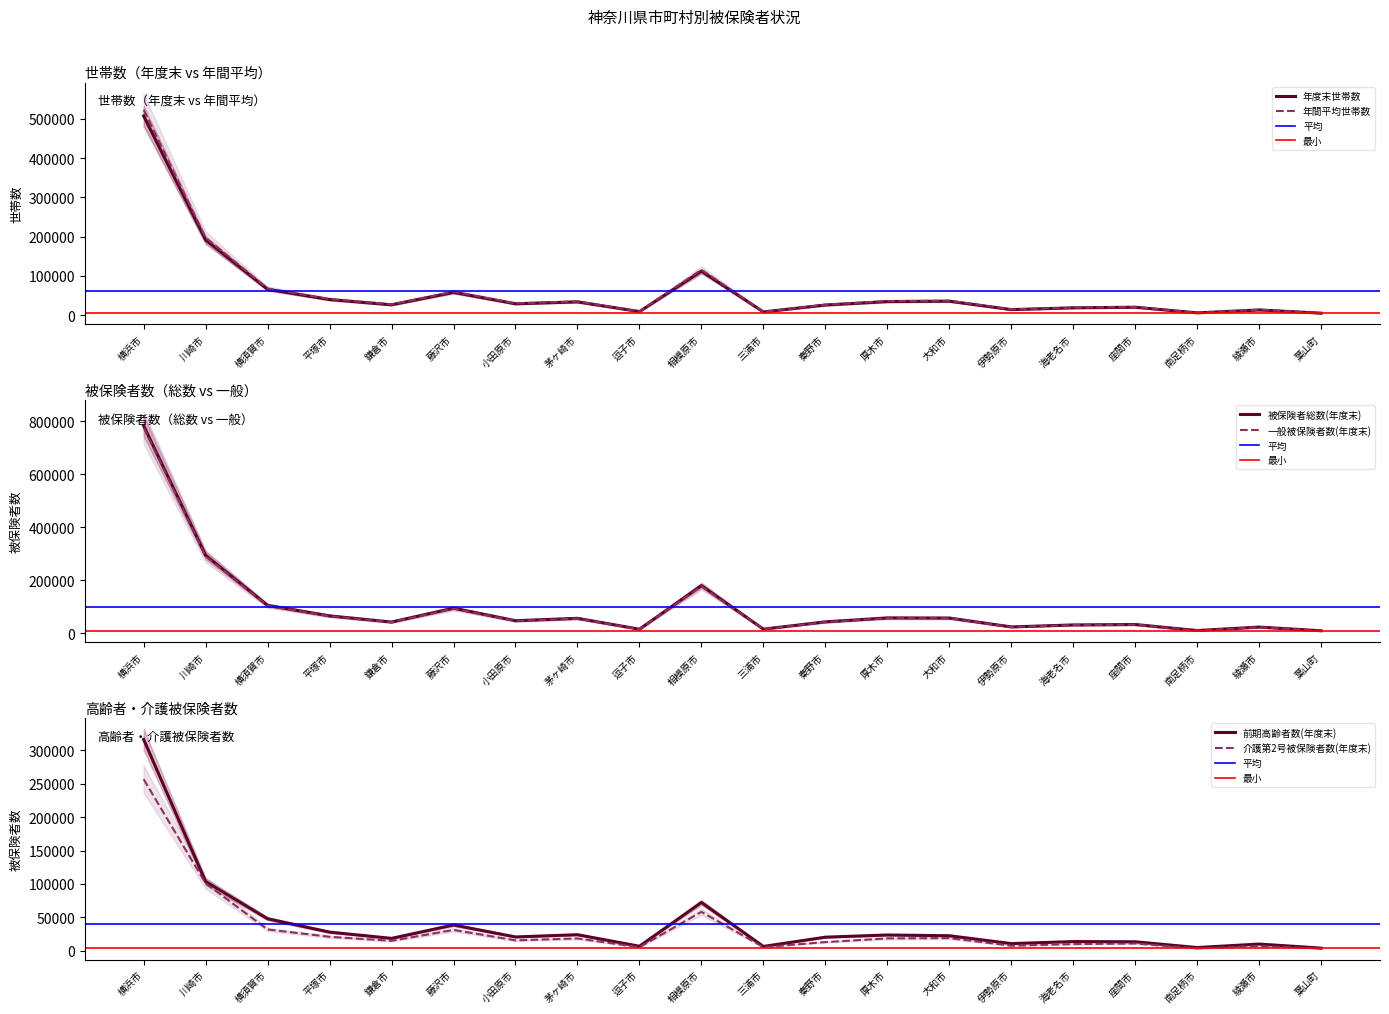

What is the difference between the maximum and minimum values in the 被保険者総数(年度末) series?

773199